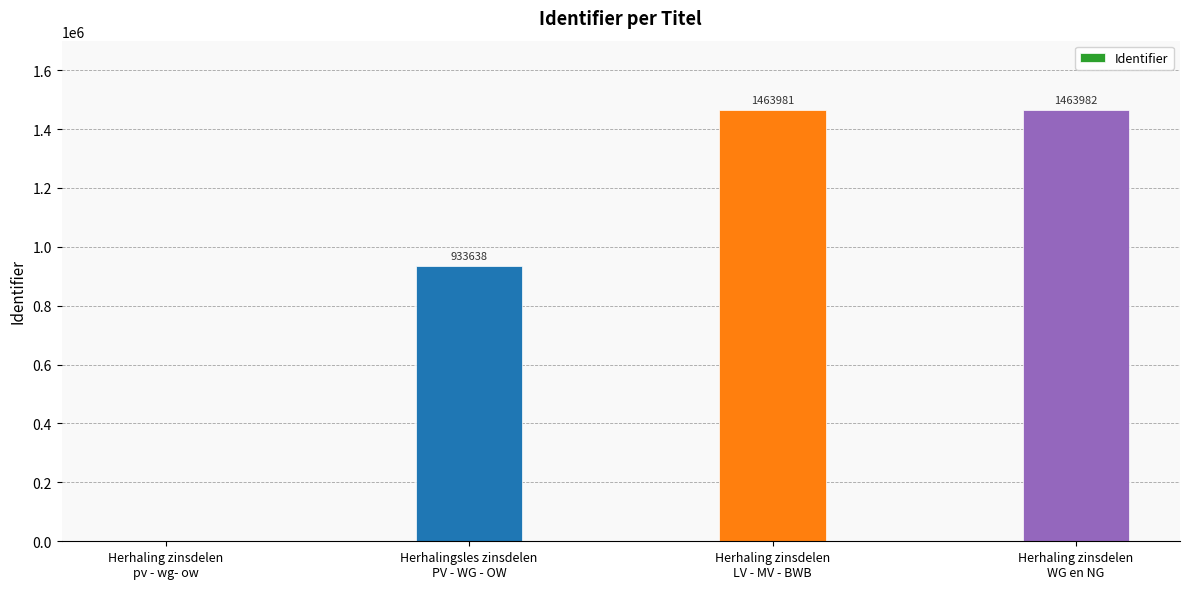

What is the greatest value displayed?

1463982